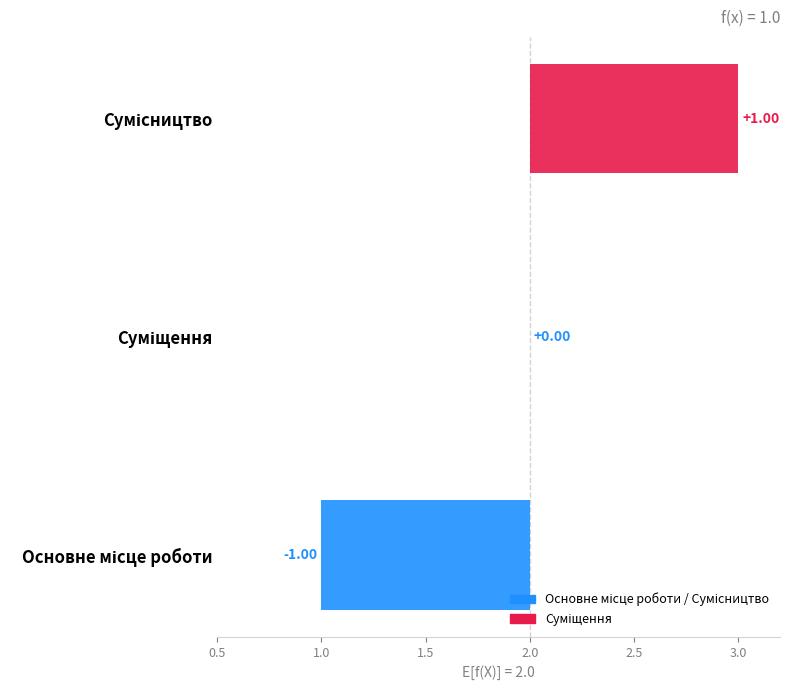

Where does the data first go above 2?

Сумісництво